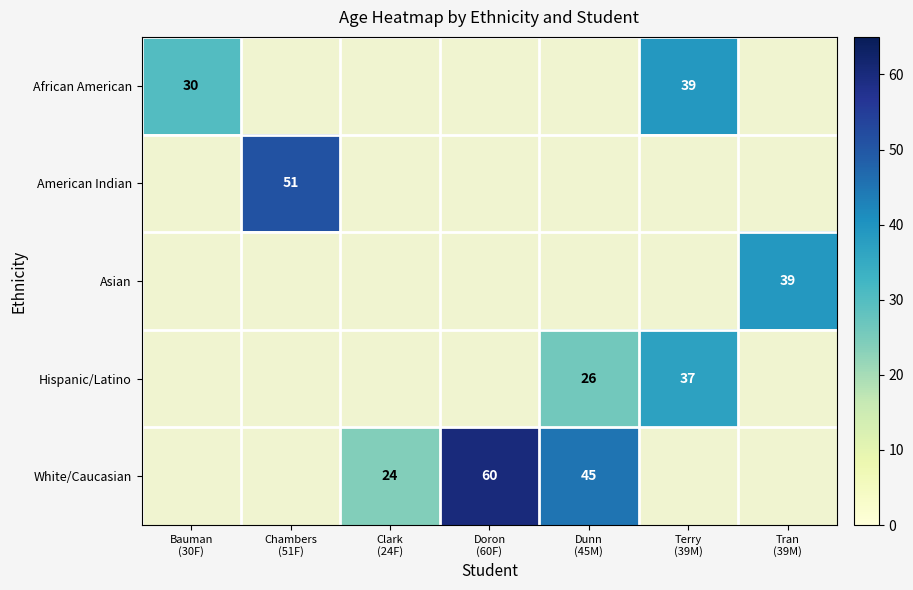

What is the spread (max minus min) of values at Terry
(39M)?

2.0